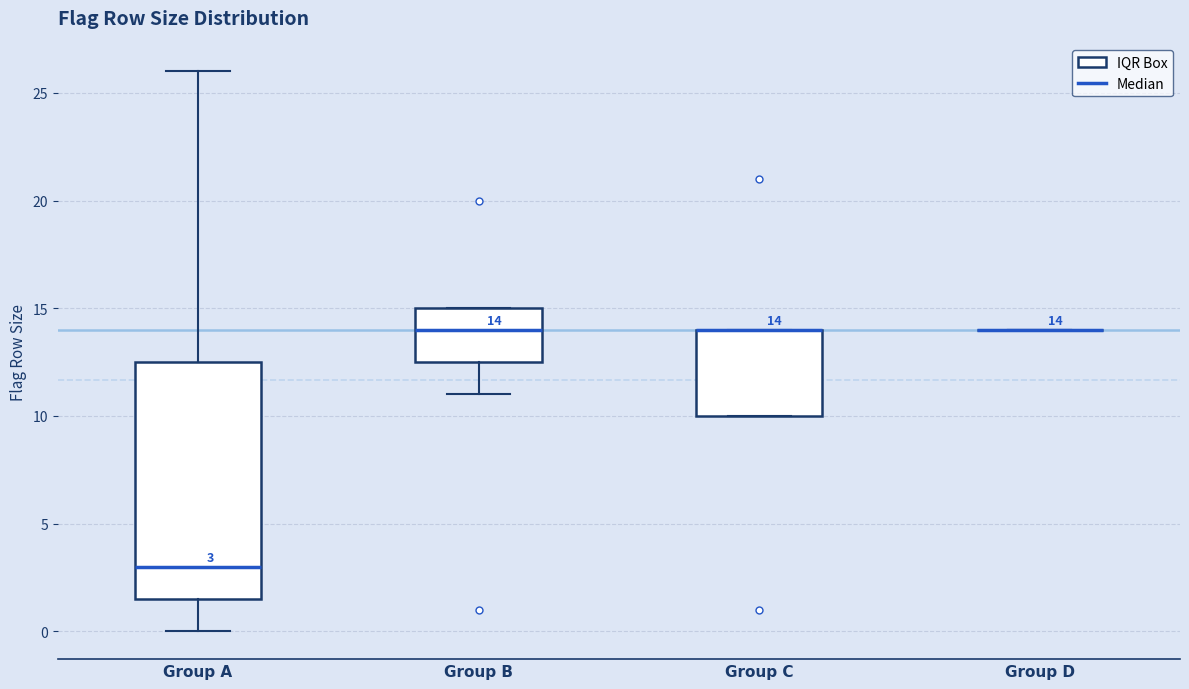

Comparing the boxes themselves (not the whiskers), which one is the tallest?

Group A